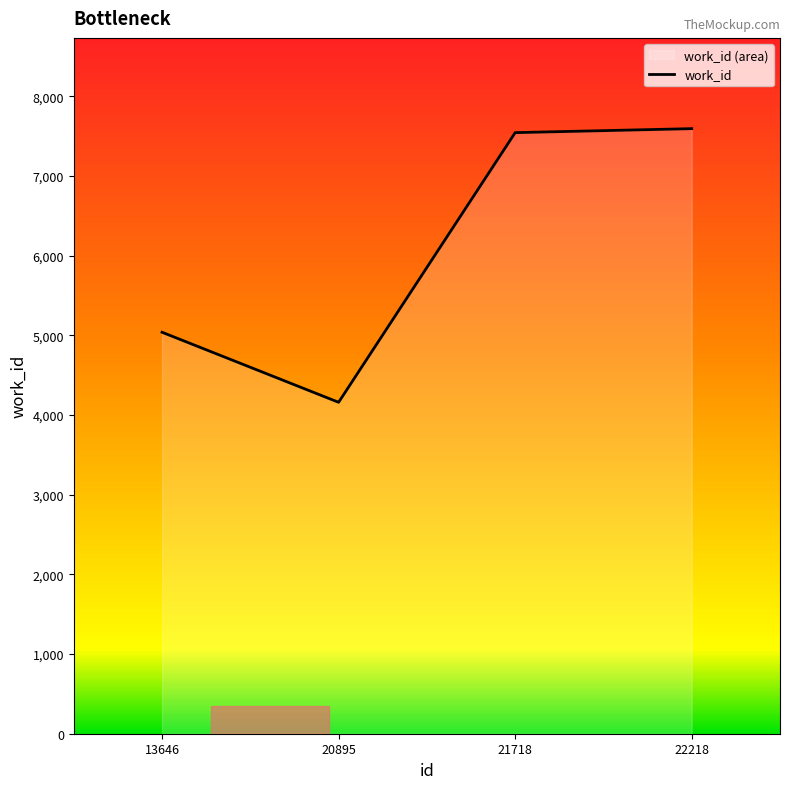

What is the sum of the values at 13646 and 20895?

9197